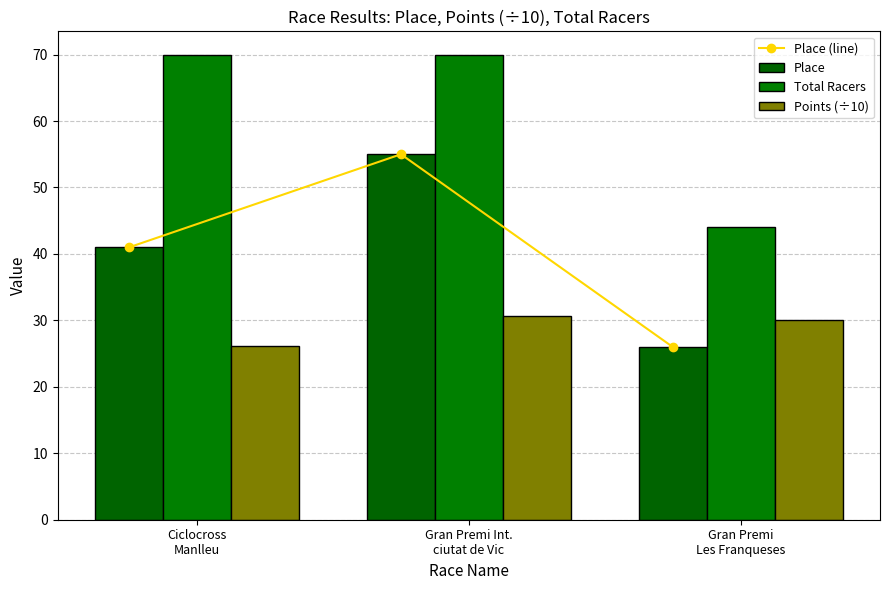

What is the value of the Points (÷10) bar at the 1st from the left?

26.2